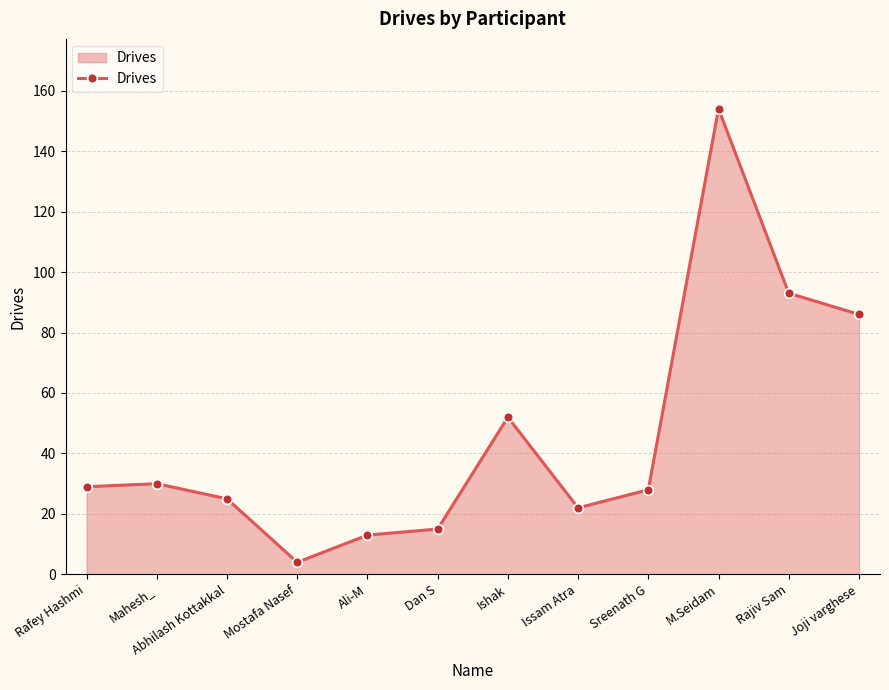

Approximately how many times larger is the value at Ishak compared to Mahesh_?

1.7